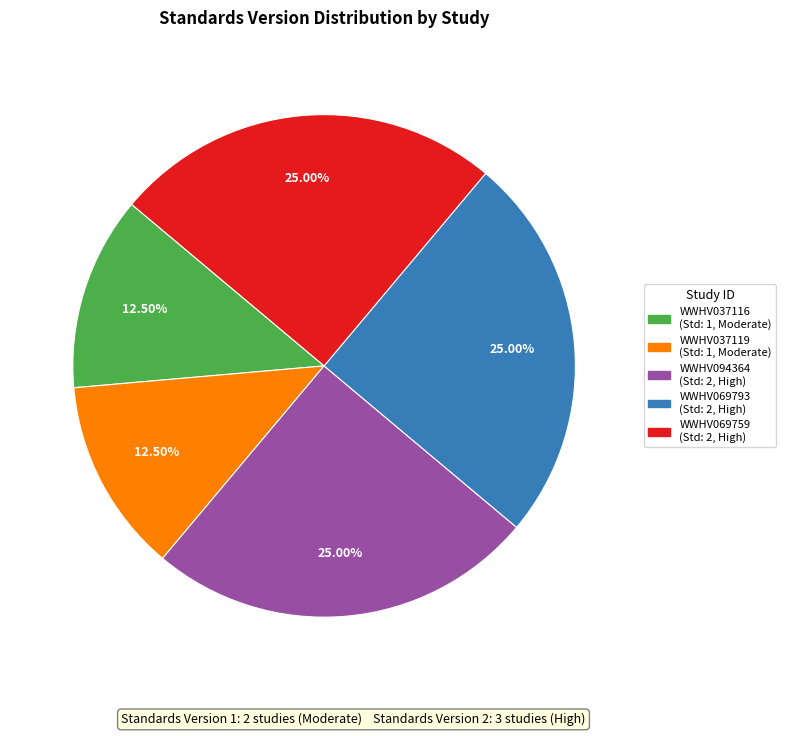

What percentage is the WWHV069793 slice, to the nearest percent?

25%